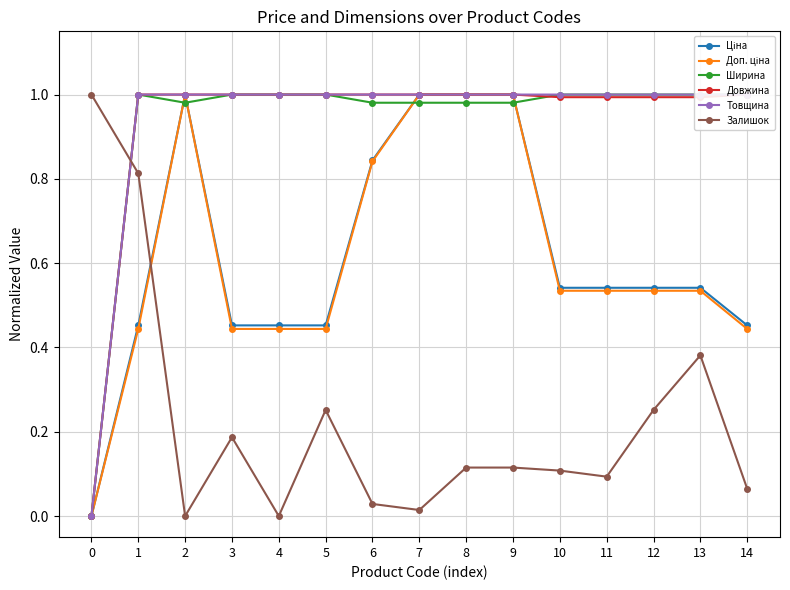

At how many categories does at least one series exceed 0?

15